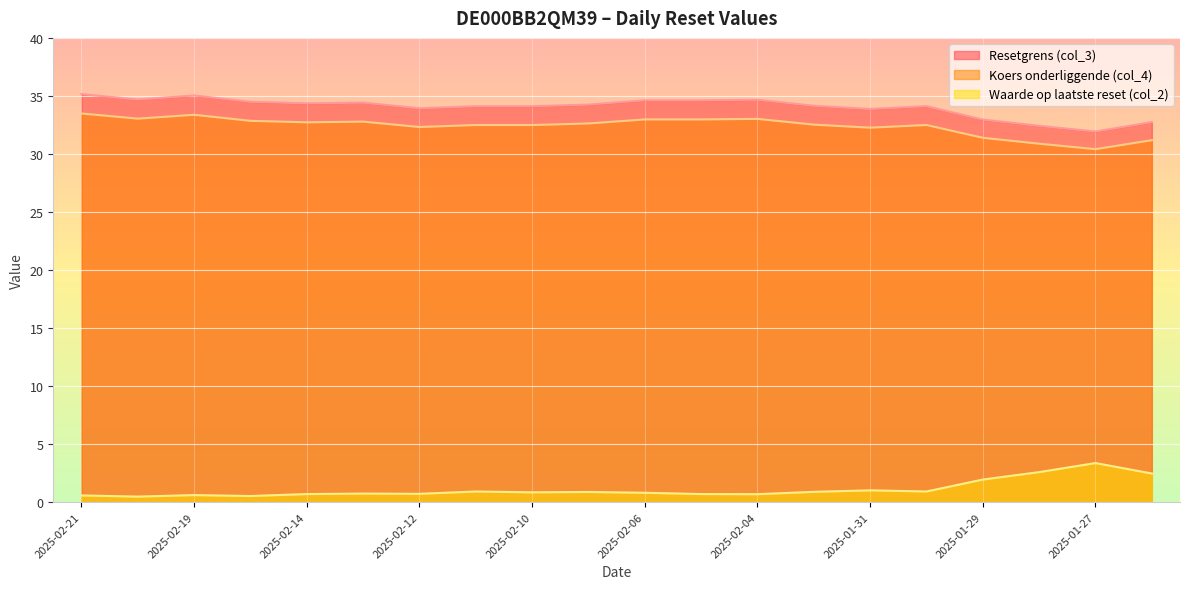

What is the difference between the highest and lowest values at 2025-02-12?

33.2